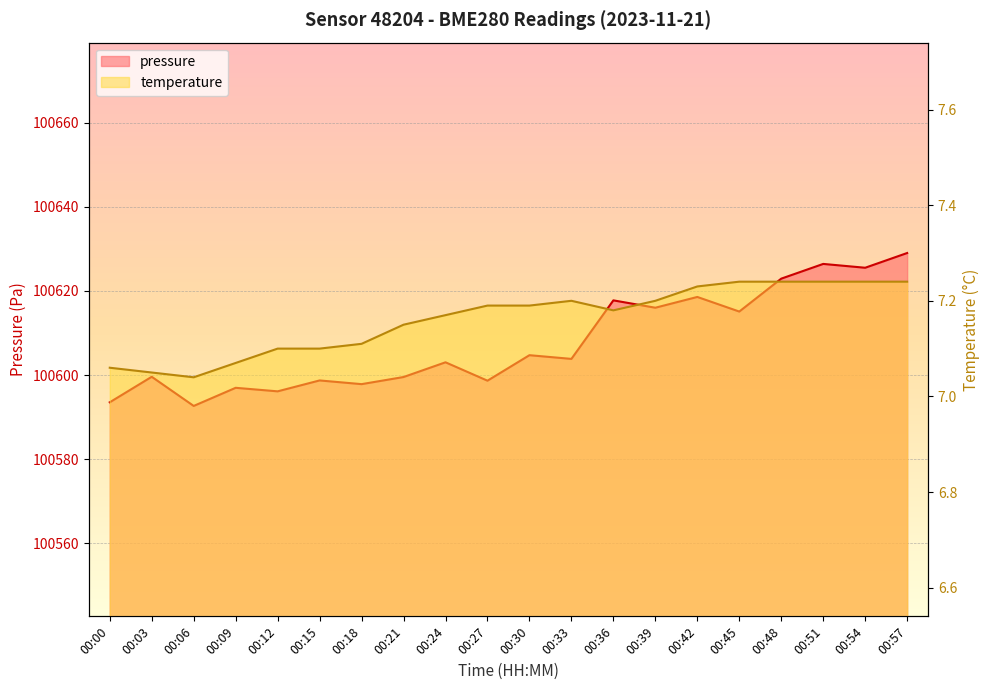

What are all the series names shown in the legend?

pressure, temperature